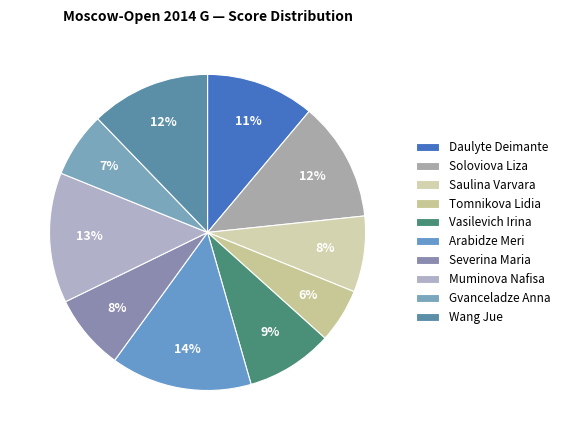

Count the number of slices in the pie.

10